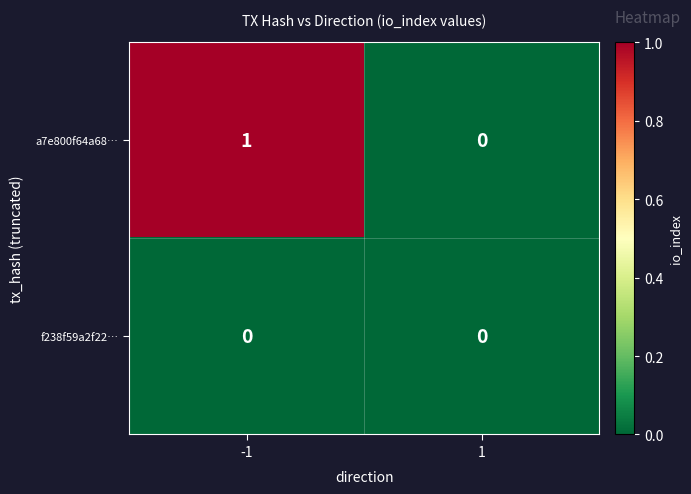

How many values in a7e800f64a68… are above zero?

1